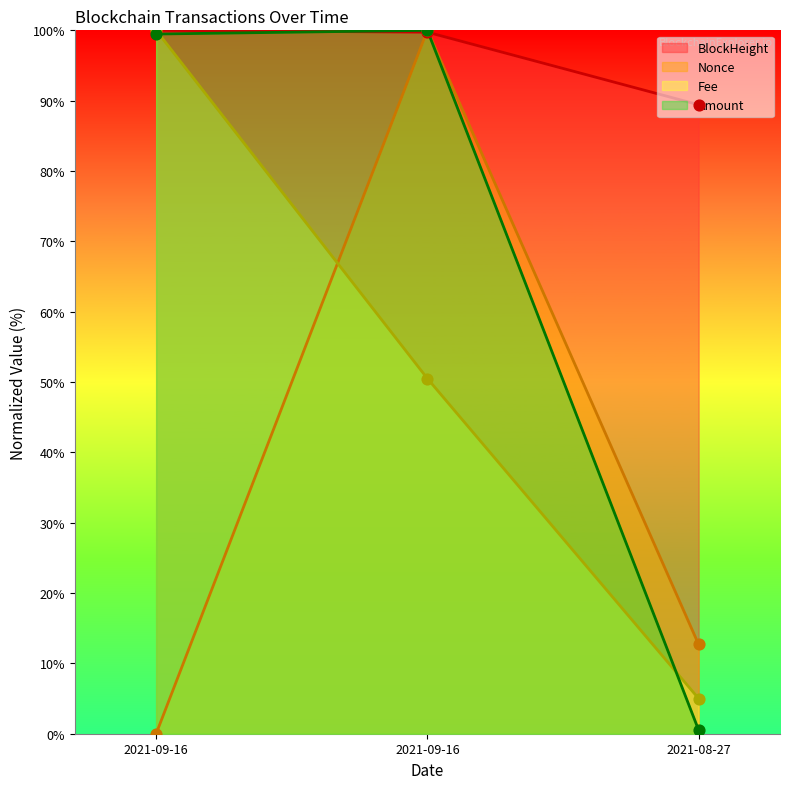

What are all the series names shown in the legend?

BlockHeight, Nonce, Fee, Amount